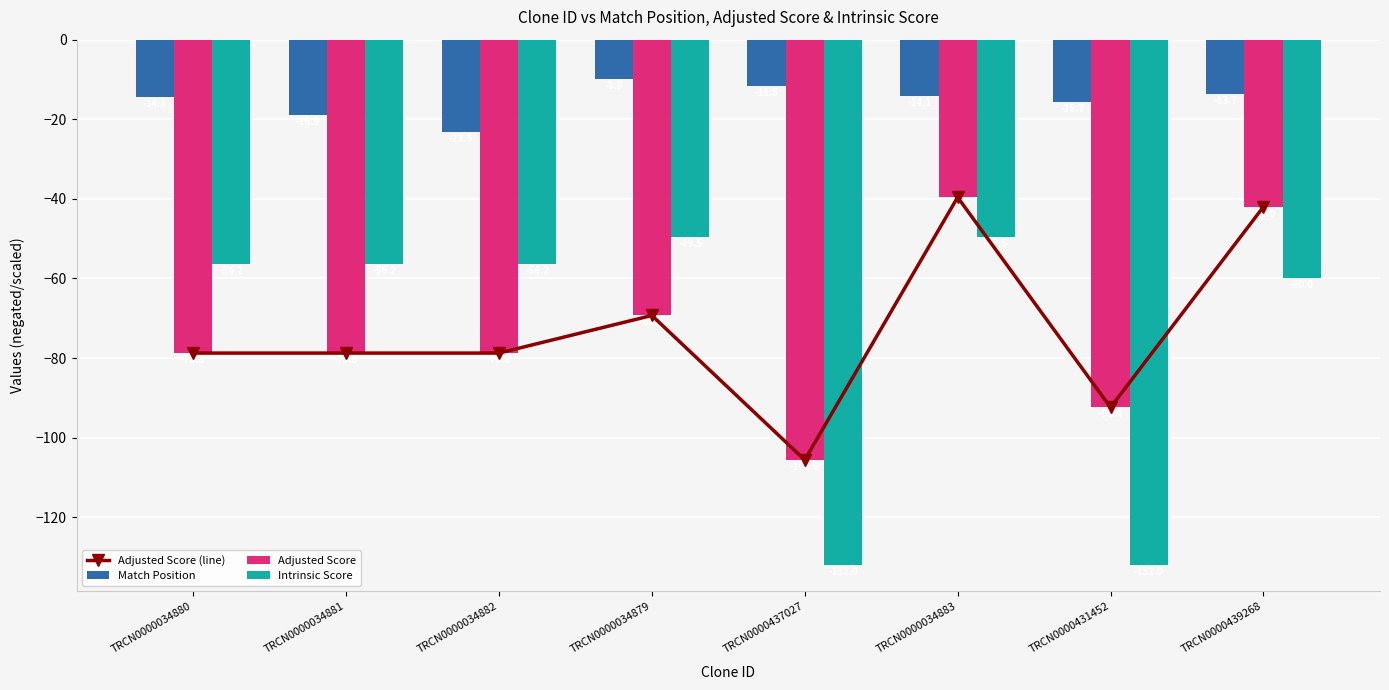

At which label does Match Position first exceed -14?

TRCN0000034879